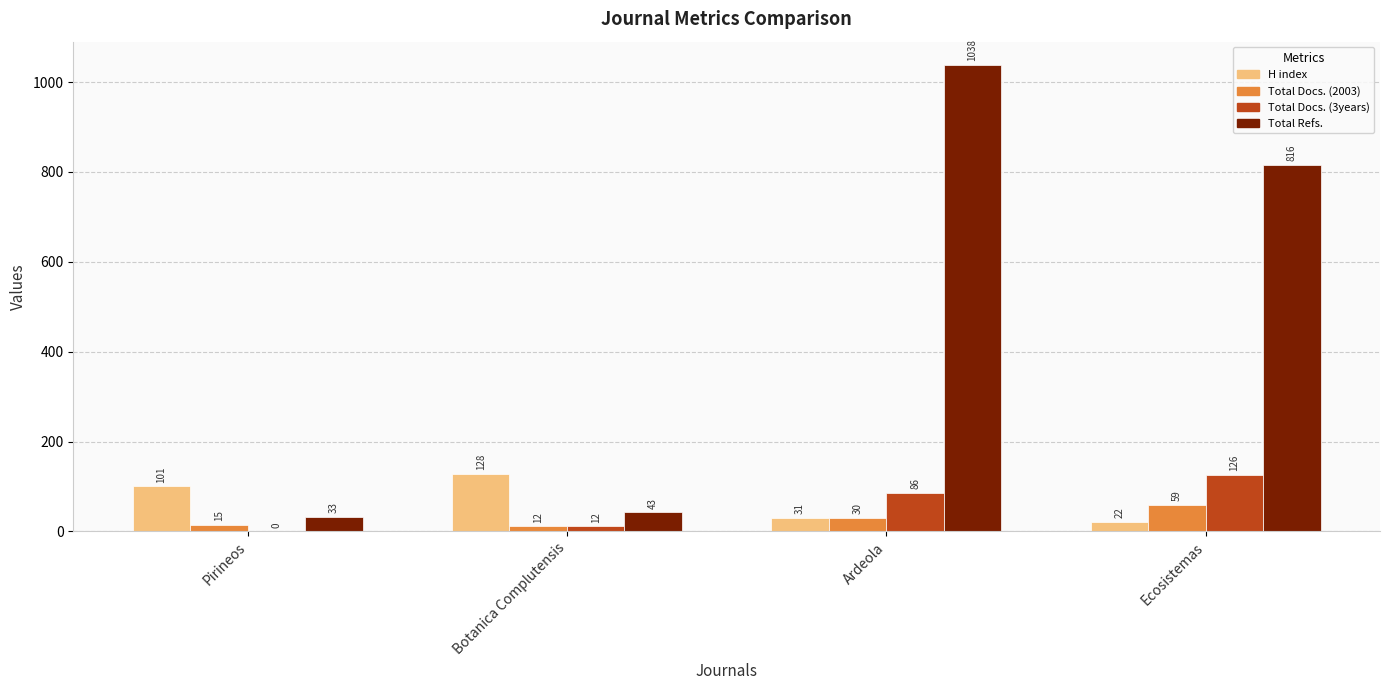

What is the greatest value displayed?

1038